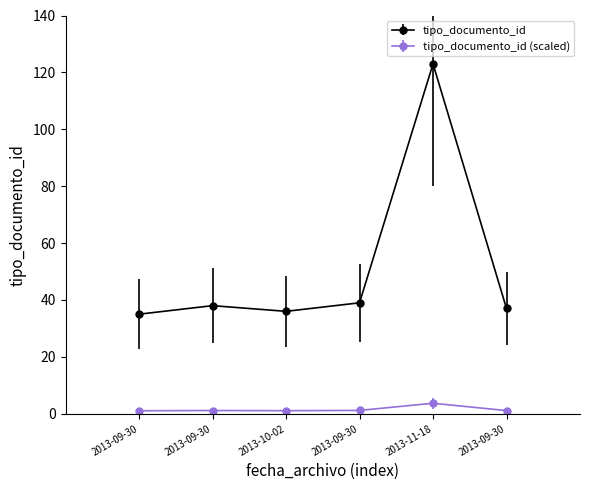

How many series are shown in this chart?

2